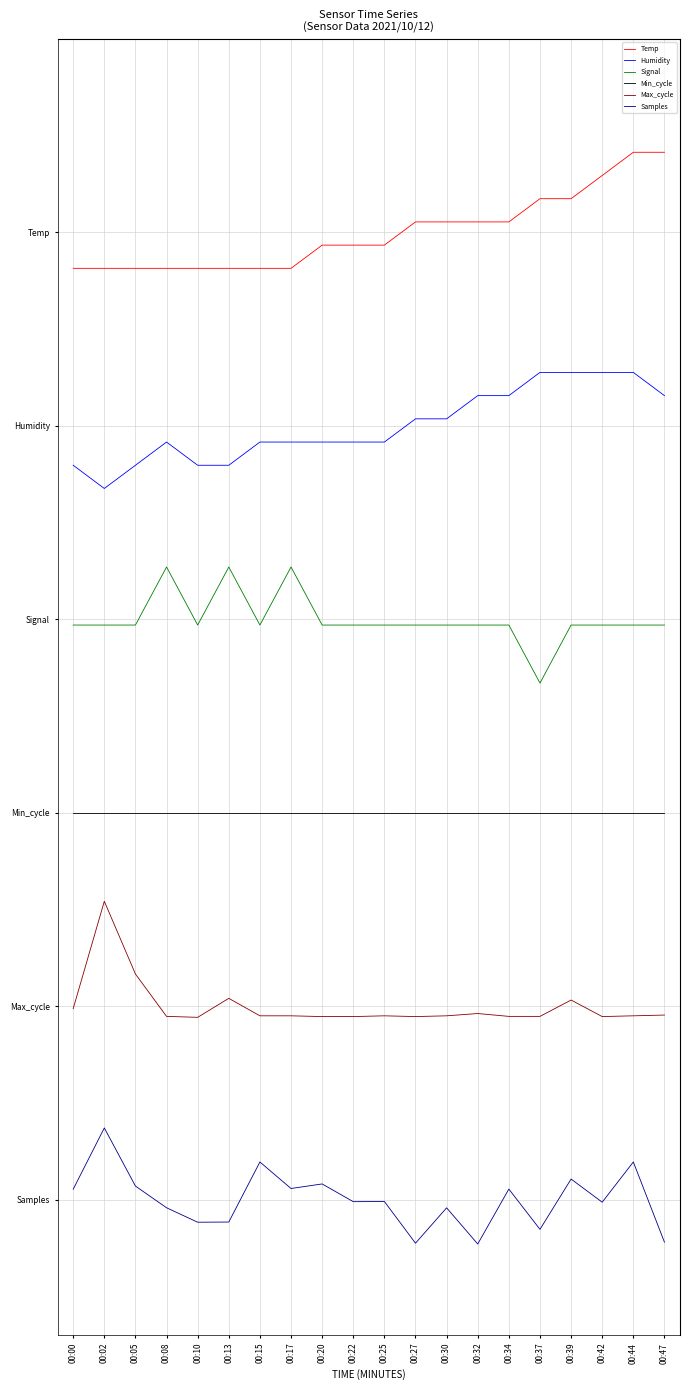

What is the total value across all series at 00:02?

15.4